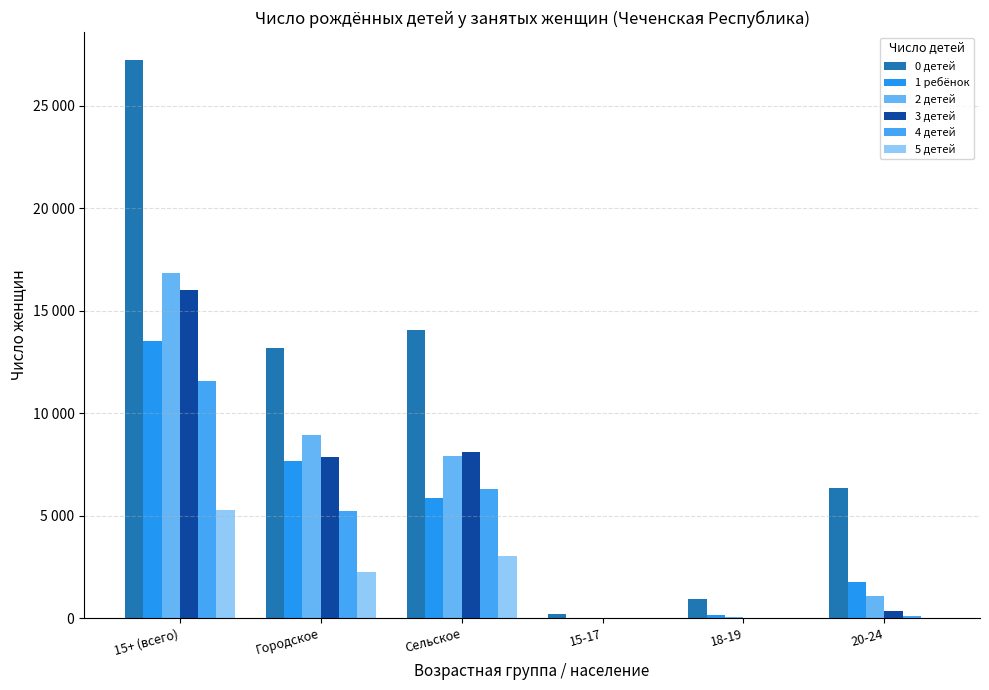

True or false: 2 детей has a value of 10440 at Сельское.

False